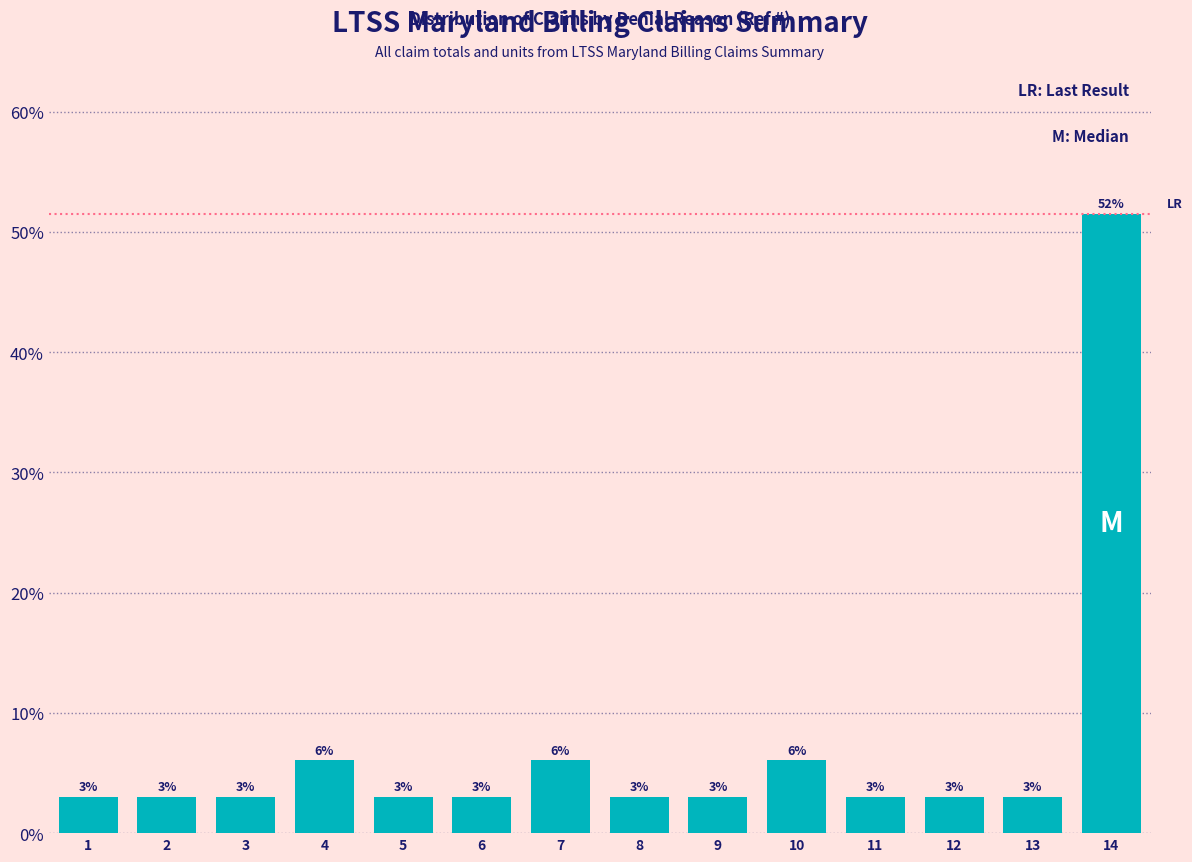

What is the approximate value at 14?

51.5